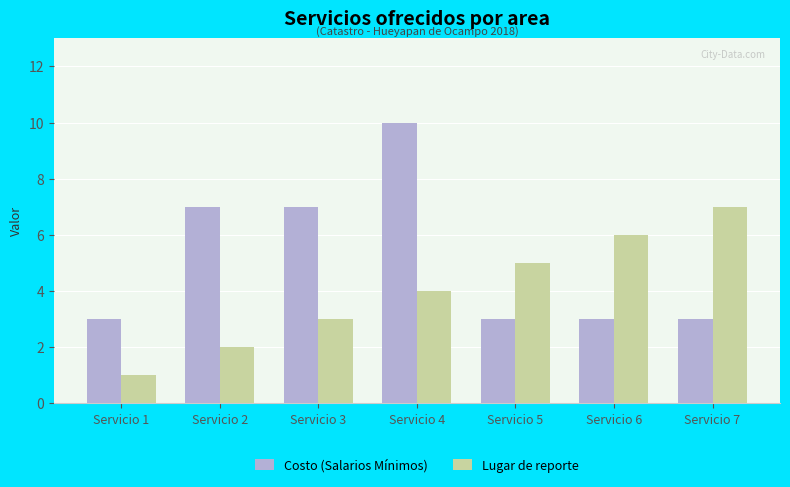

What is the difference between the second highest and second lowest values in the Lugar de reporte series?

4